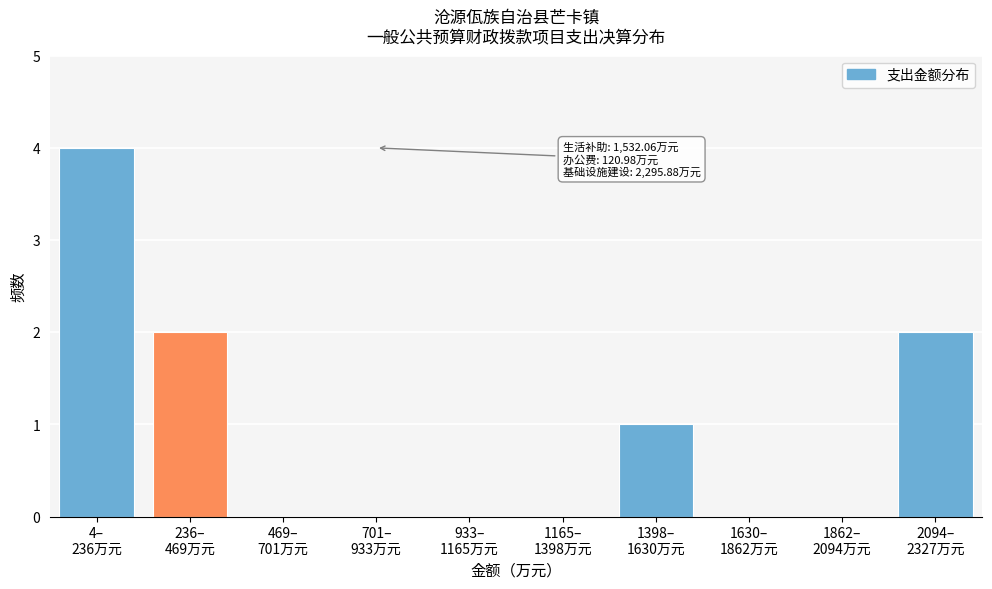

What is the maximum value shown in the chart?

4